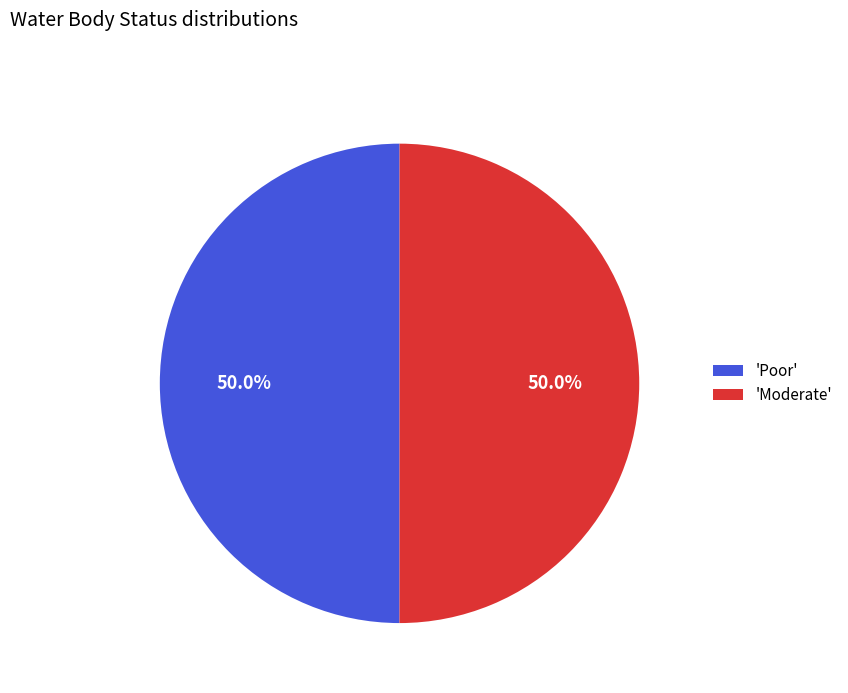

To the nearest percent, what is the average slice percentage?

50%